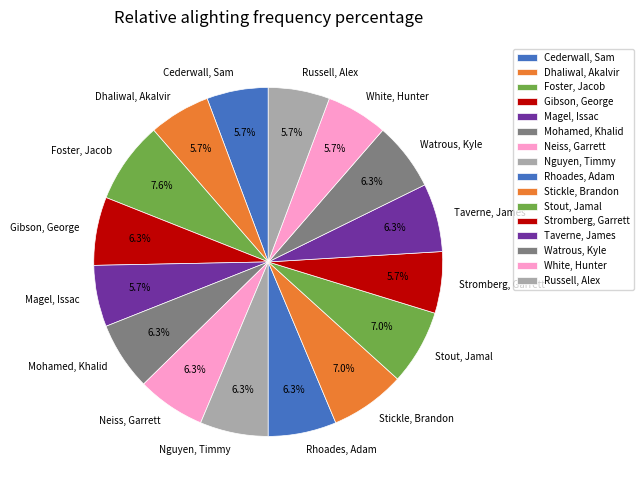

To the nearest percent, what portion does Stromberg, Garrett represent?

6%